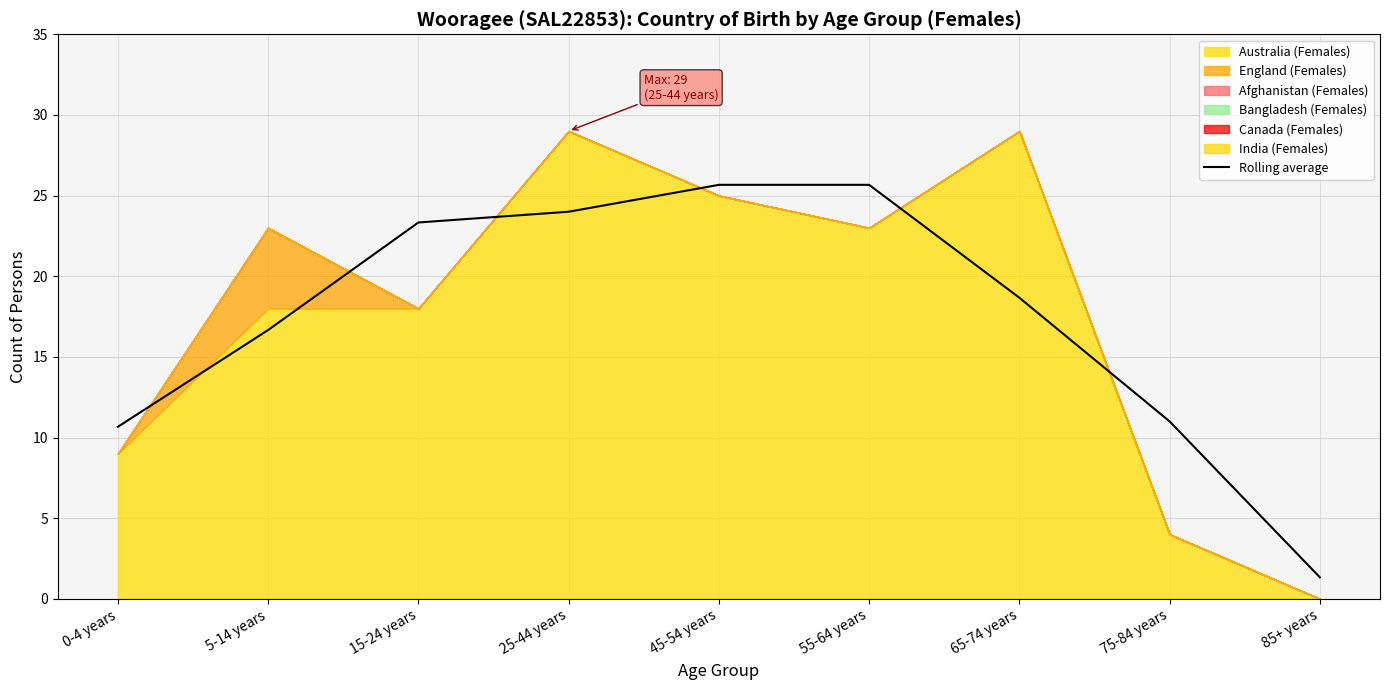

Is it true that the value at 0-4 years is 17.0?

False